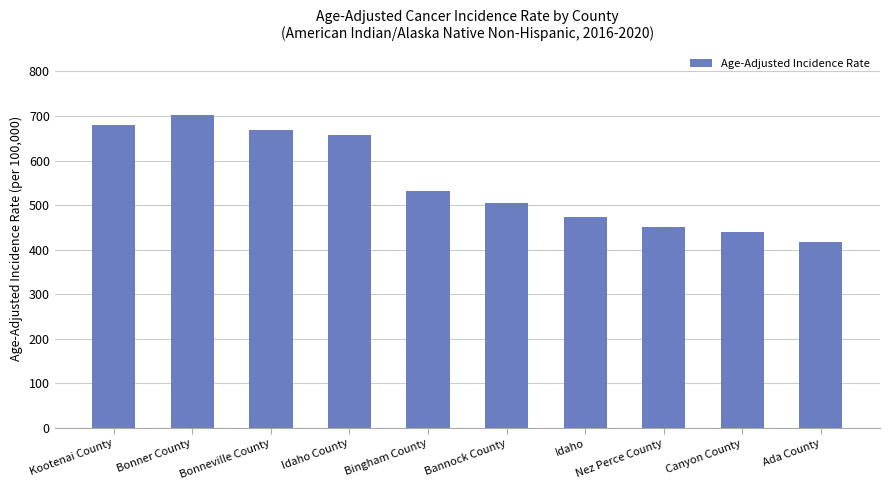

What is the sum of all values?

5526.8